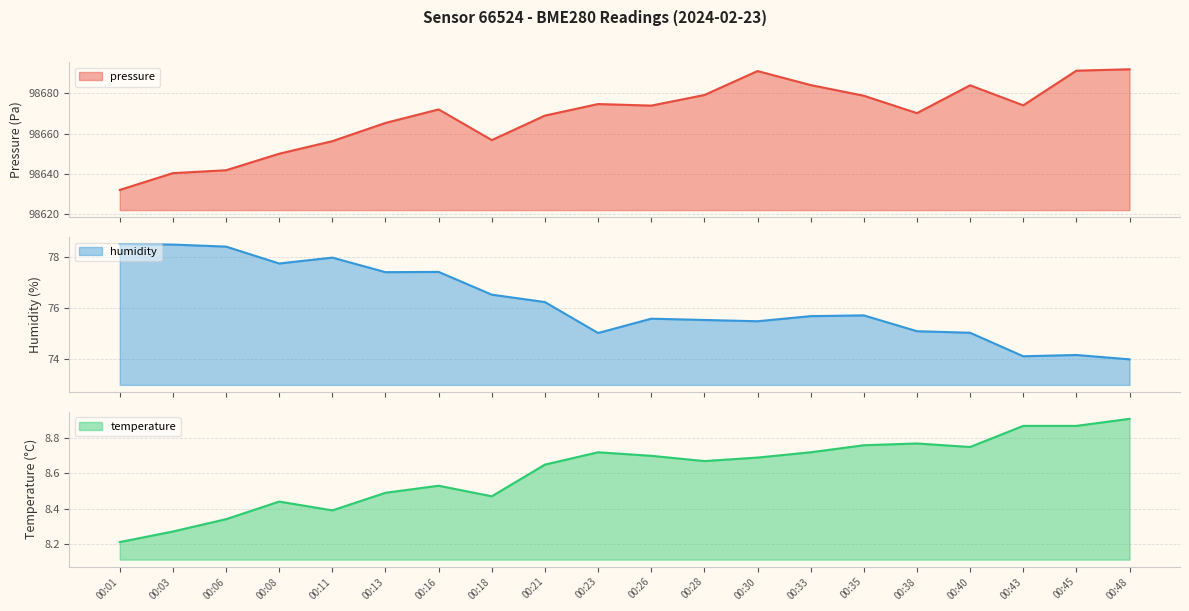

In pressure, how many points are higher than both neighbors (excluding endpoints)?

4